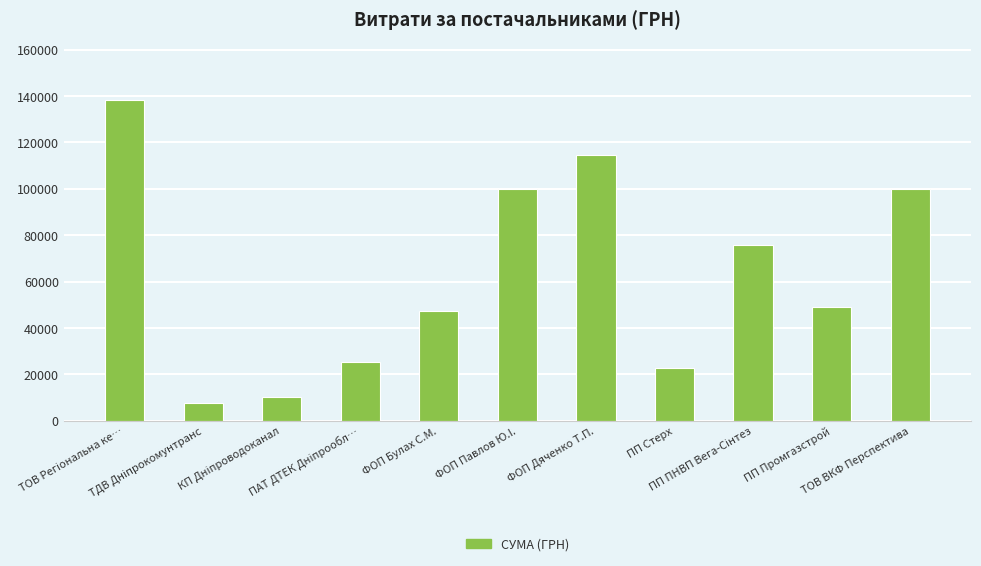

What is the average value?

62818.9